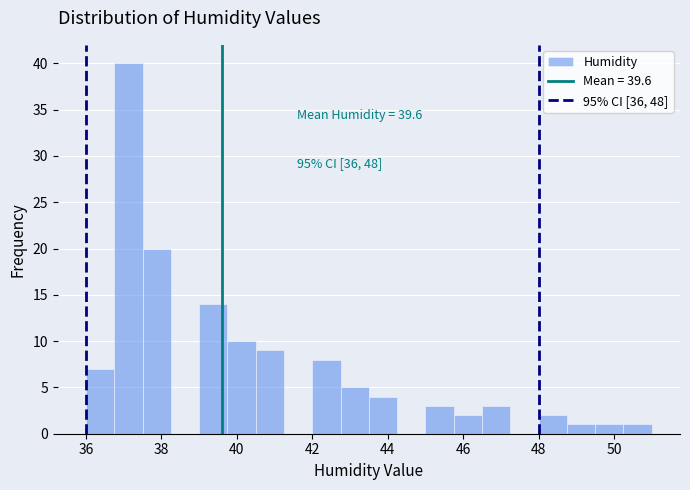

Around what value on the x-axis is the tallest bar? Give the approximate position of its centre, as read against the axis.

37.2